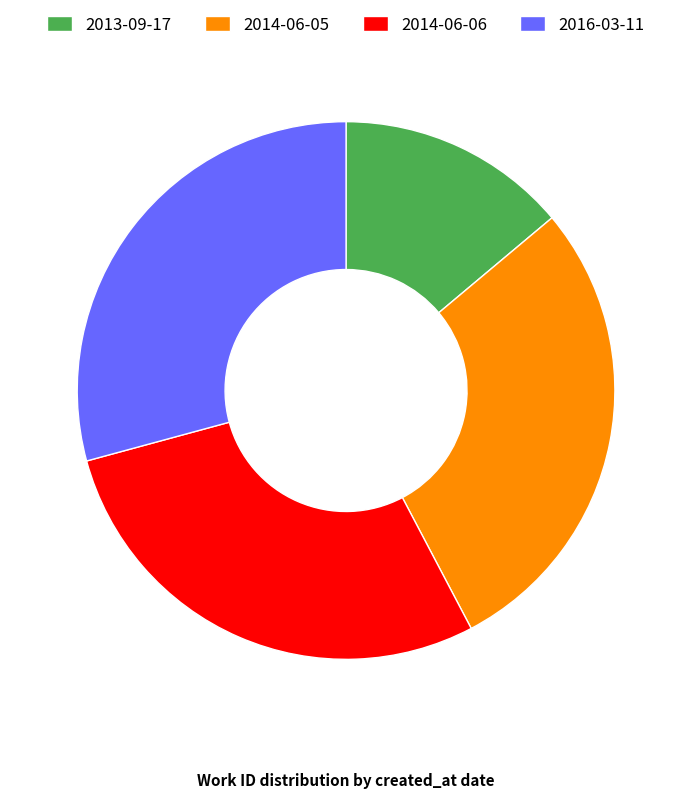

Which slice is the smallest?

2013-09-17